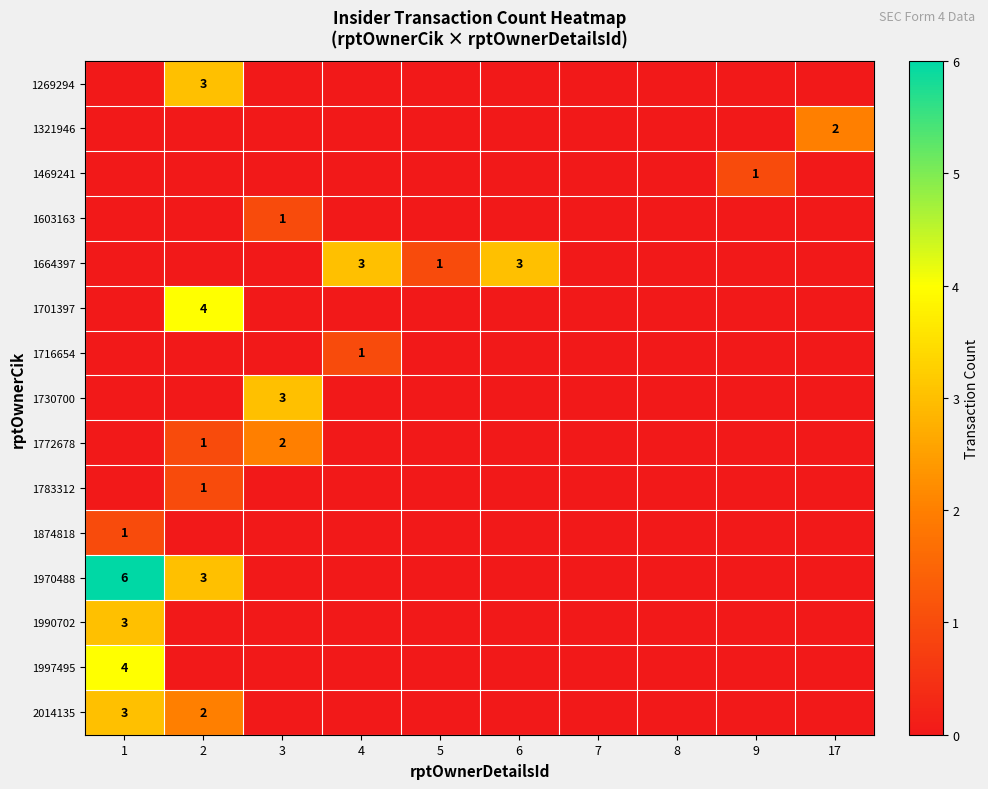

The 1664397 series shows 2 at 4. True or false?

False